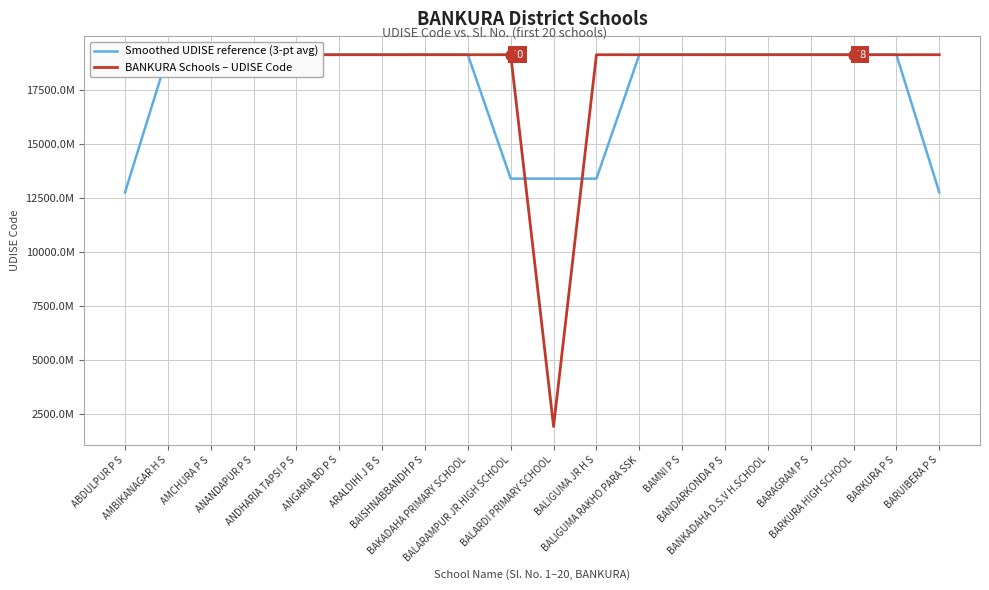

Which series has the largest Y range (max minus min)?

BANKURA Schools – UDISE Code